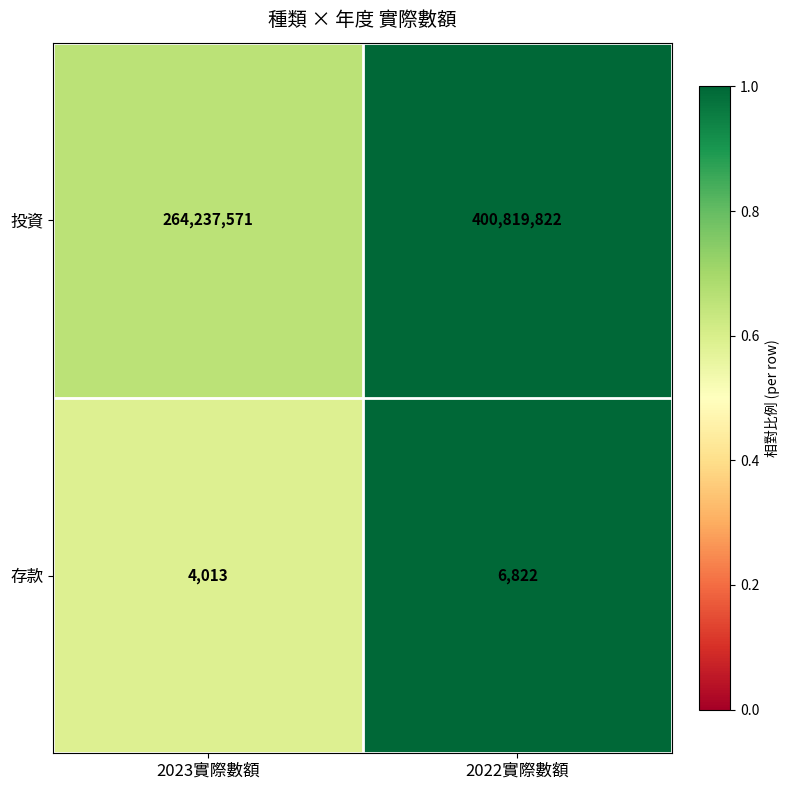

What is the total value across all series at 2023實際數額?

264241584